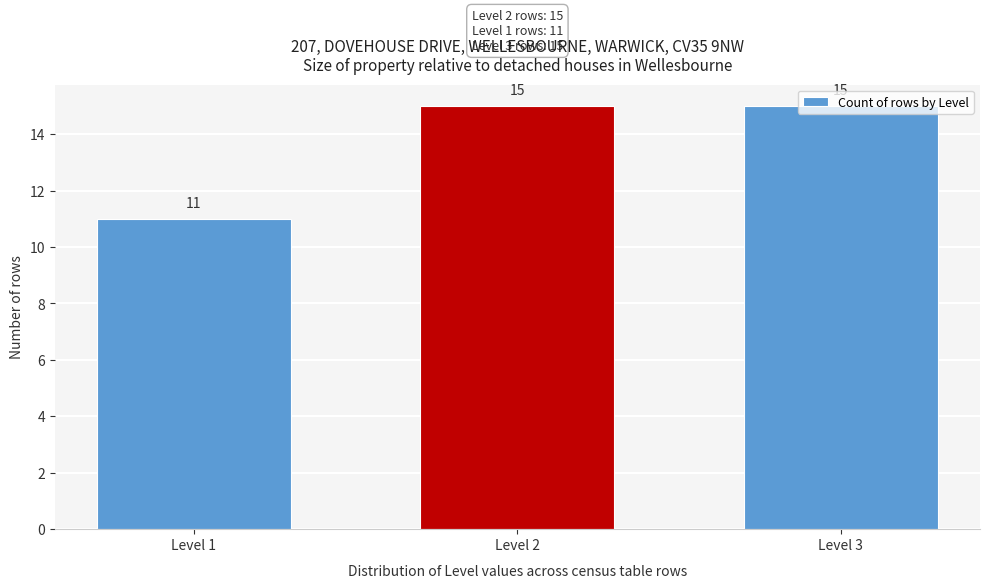

What is the change in value from Level 1 to Level 3?

+4